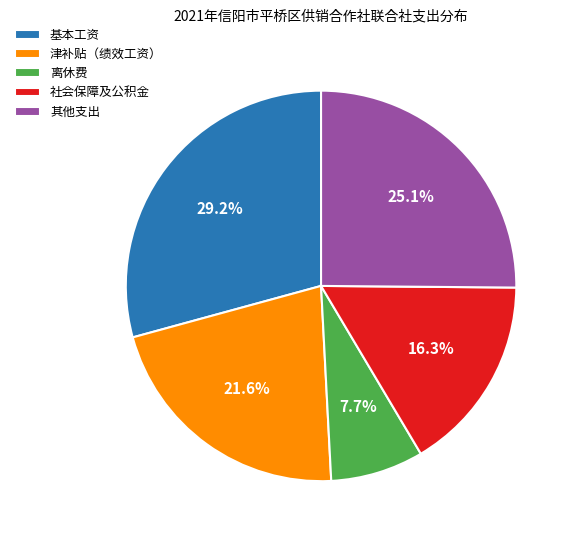

Rank the categories by value from highest to lowest.

基本工资, 其他支出, 津补贴（绩效工资）, 社会保障及公积金, 离休费